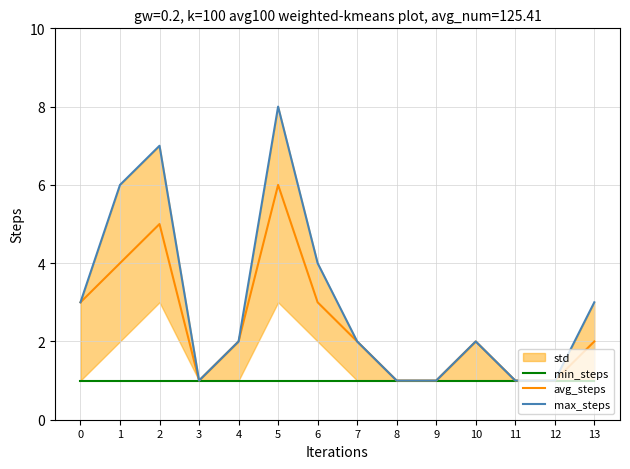

Is it true that avg_steps equals 1 at 2?

False